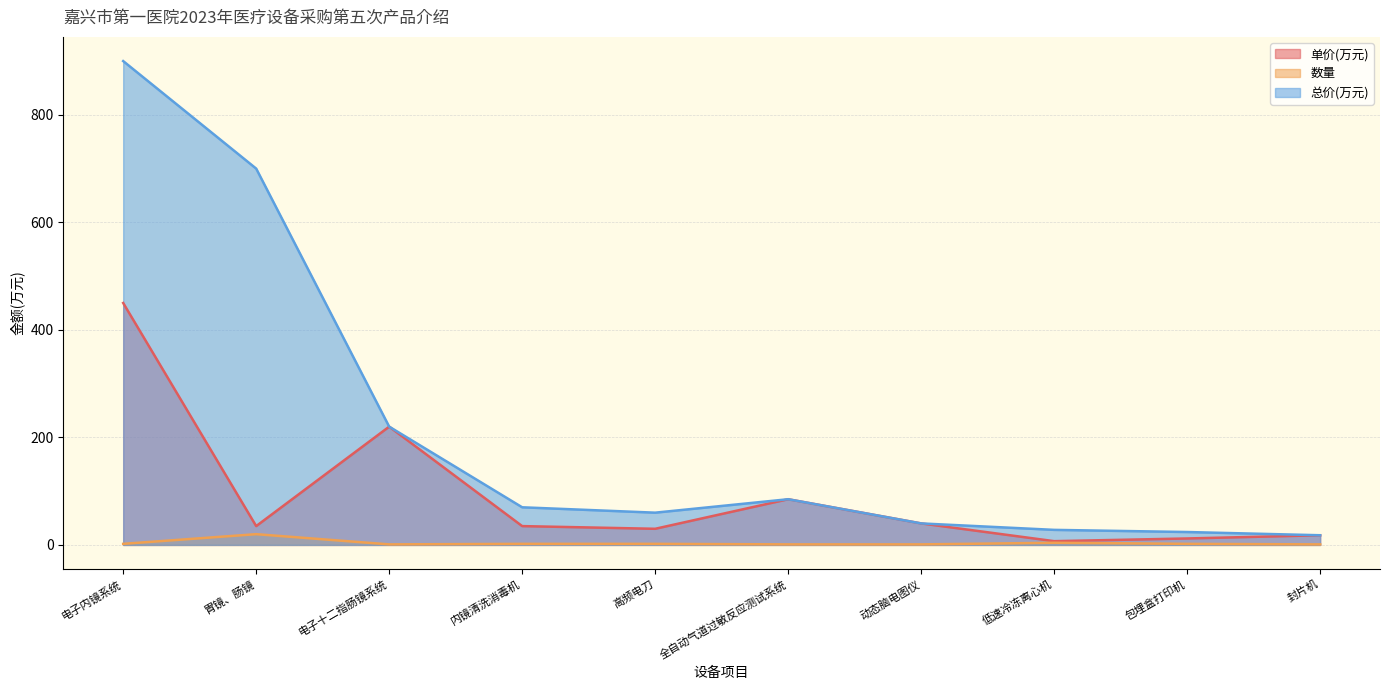

What is the label of the 6th point from the left?

全自动气道过敏反应测试系统